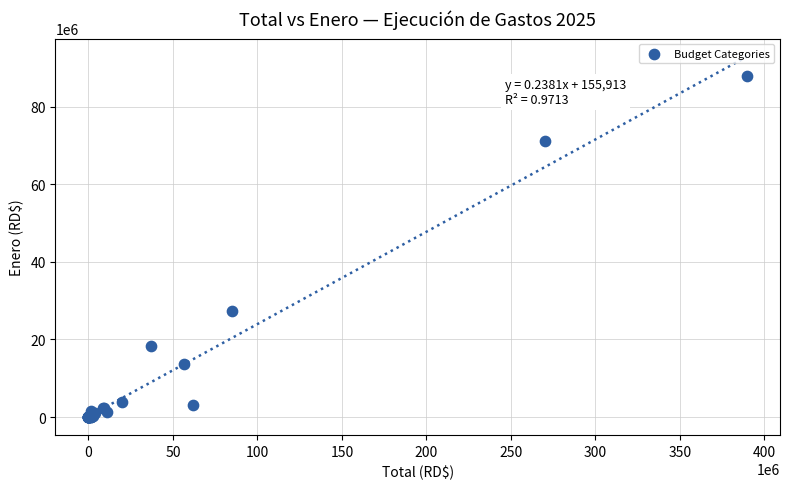

What Y value in the scatter plot is closest to 43986695?

27223906.3